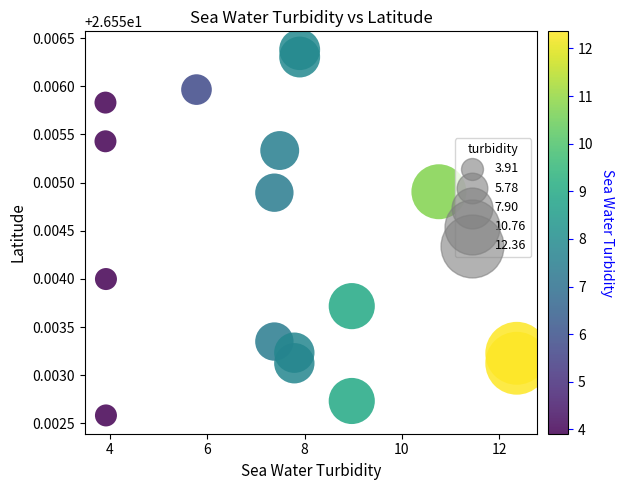

What is the range of X values (max minus min)?

8.4